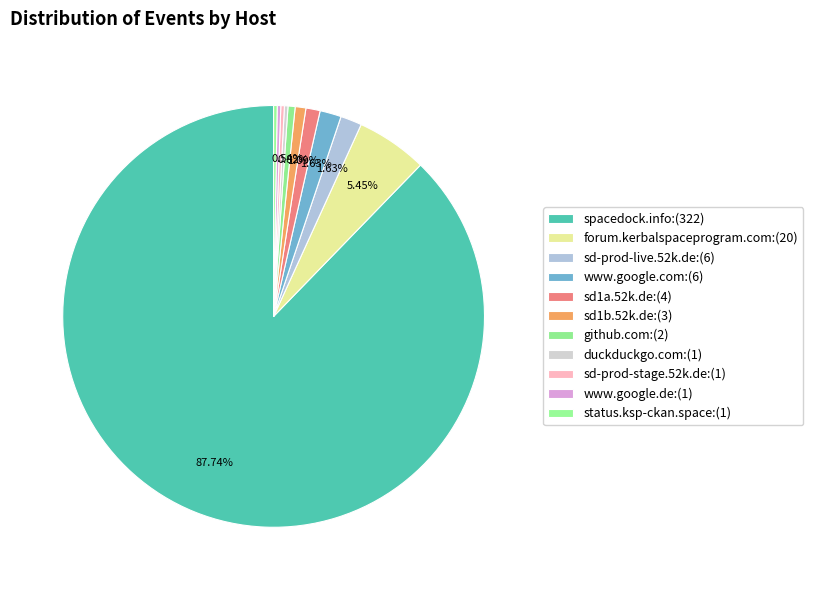

What is the smallest slice in the pie chart?

duckduckgo.com